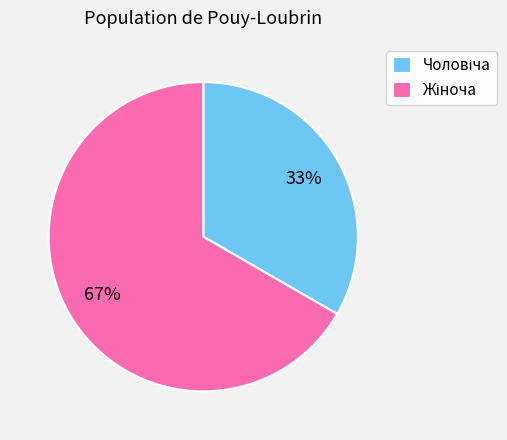

Is there any slice that represents more than half of the pie?

Yes